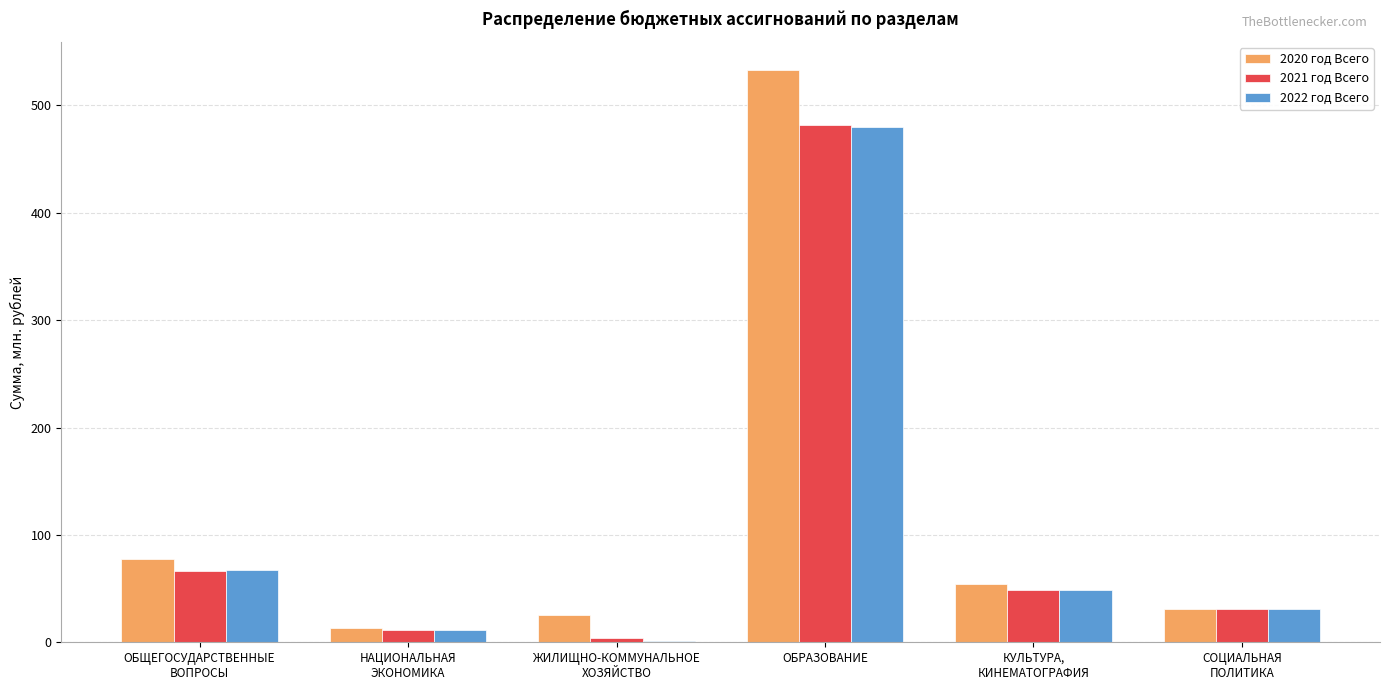

What is the sum of all 2021 год Всего values?

644.5